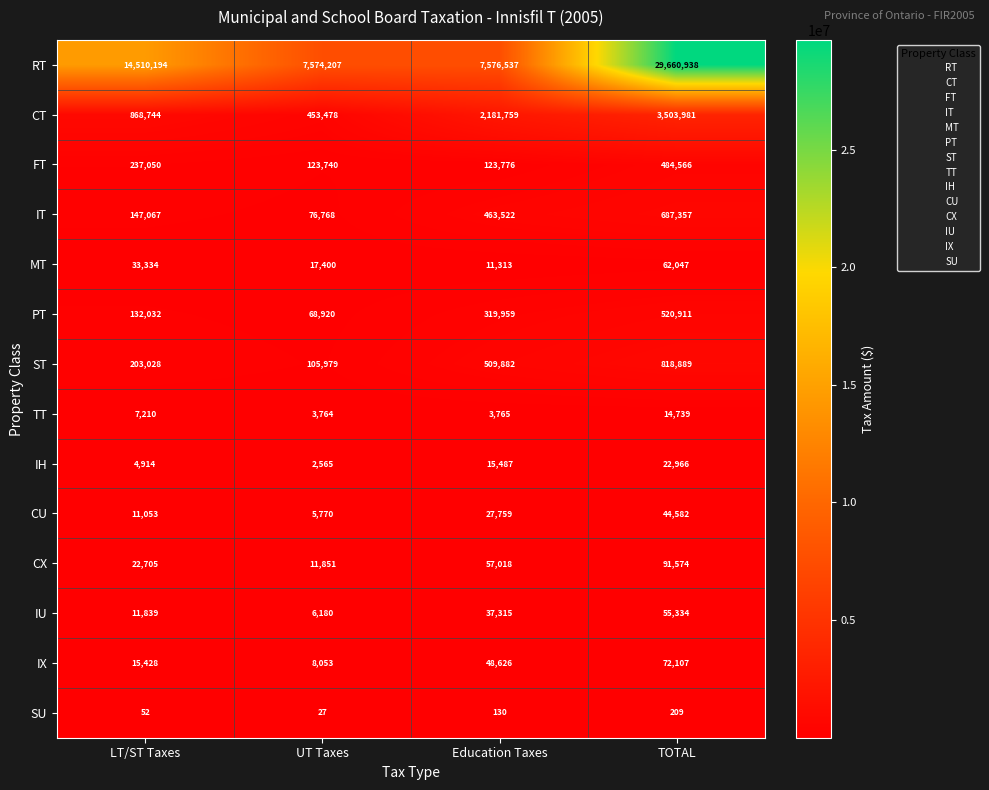

Which series changed the most between LT/ST Taxes and UT Taxes?

RT